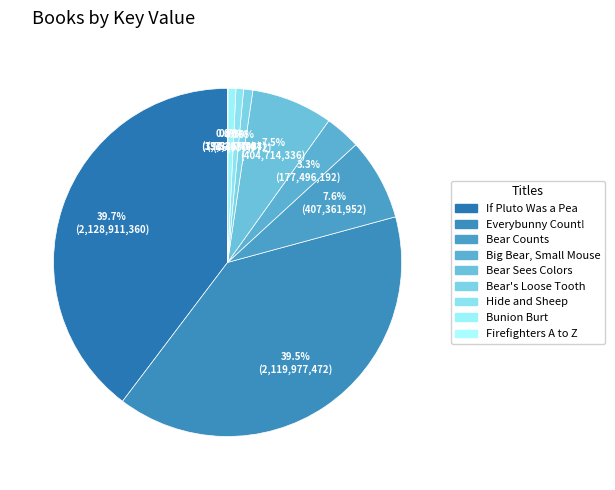

Which slice is the largest?

If Pluto Was a Pea